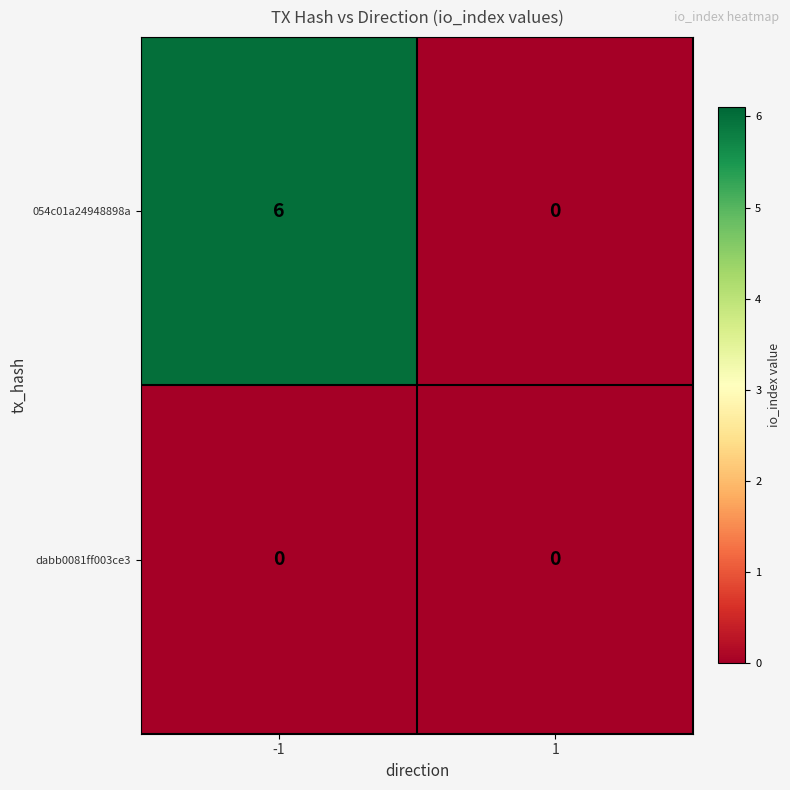

Which series has the largest range (max minus min)?

054c01a24948898a